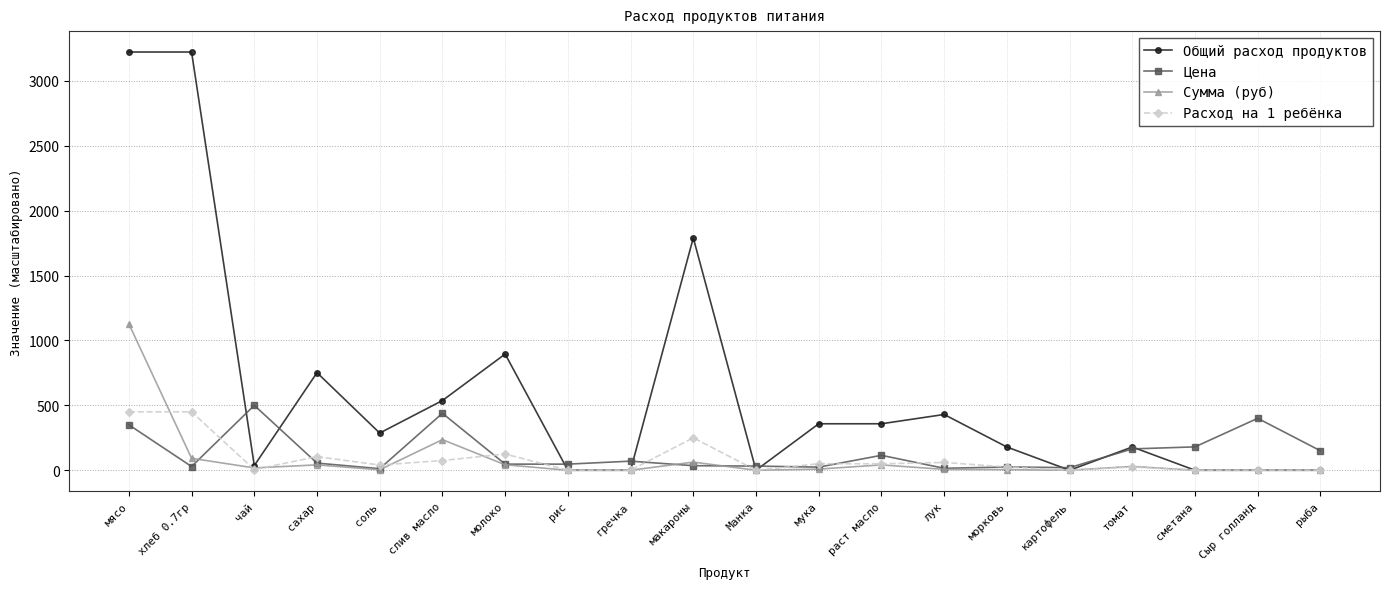

At which label does Сумма (руб) reach its peak?

мясо